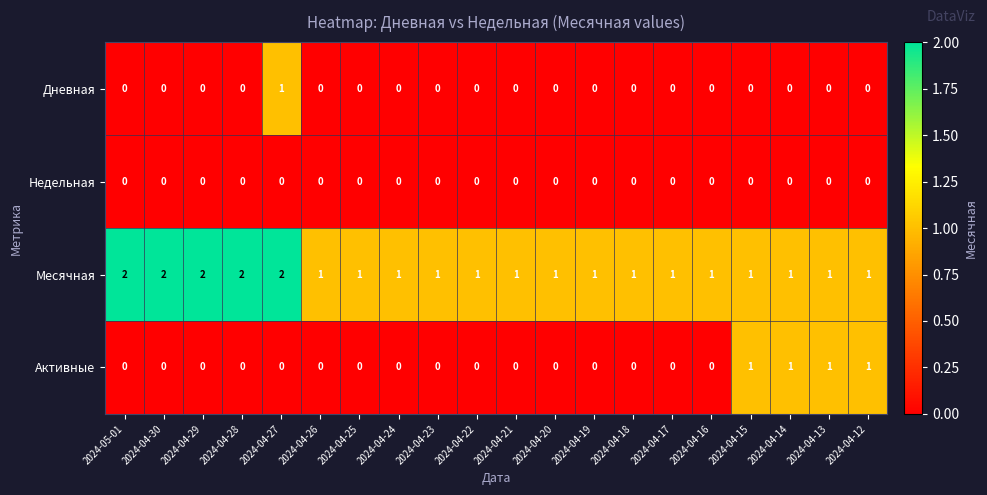

The Дневная series shows 0 at 2024-04-18. True or false?

True